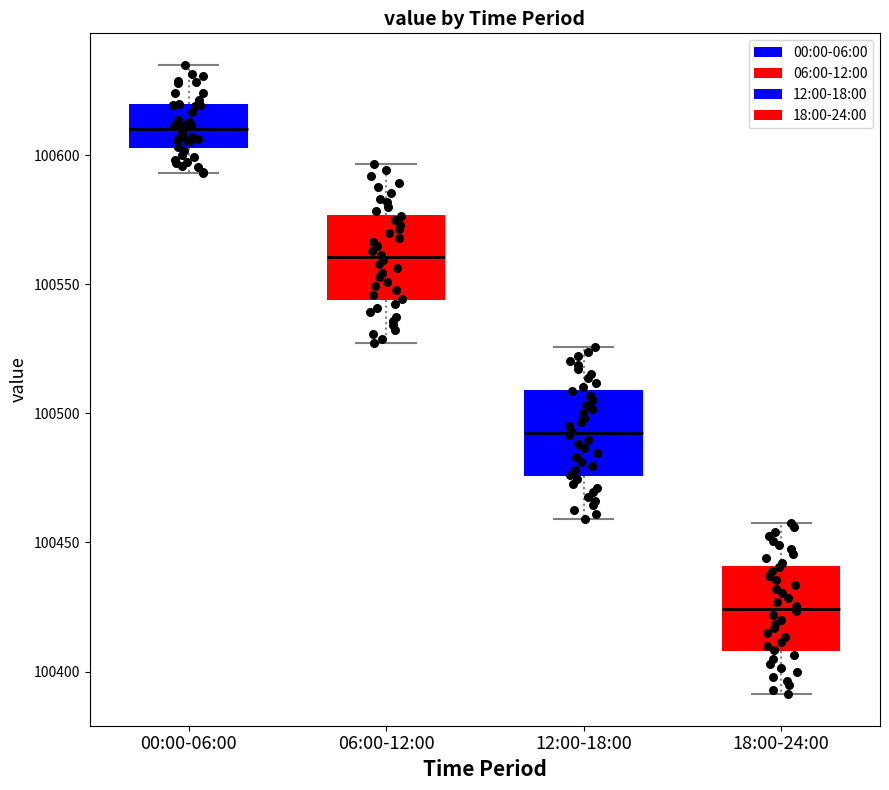

Reading left to right, read every box against the y-axis: the position of its median line, the range the box covers, and the ends of its whiskers. The values are not printed on the chart, so give them approximately, as read against the axis.

00:00-06:00: median 100610, box 100605 to 100620, whiskers 100595 to 100635
06:00-12:00: median 100560, box 100545 to 100575, whiskers 100525 to 100595
12:00-18:00: median 100490, box 100475 to 100510, whiskers 100460 to 100525
18:00-24:00: median 100425, box 100410 to 100440, whiskers 100390 to 100460